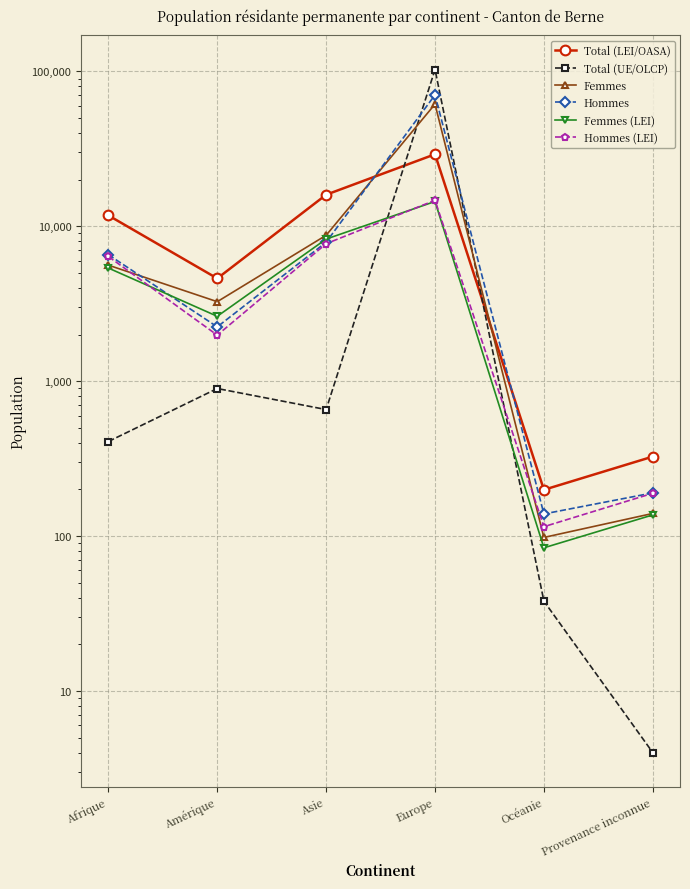

What is the greatest value displayed?

102900